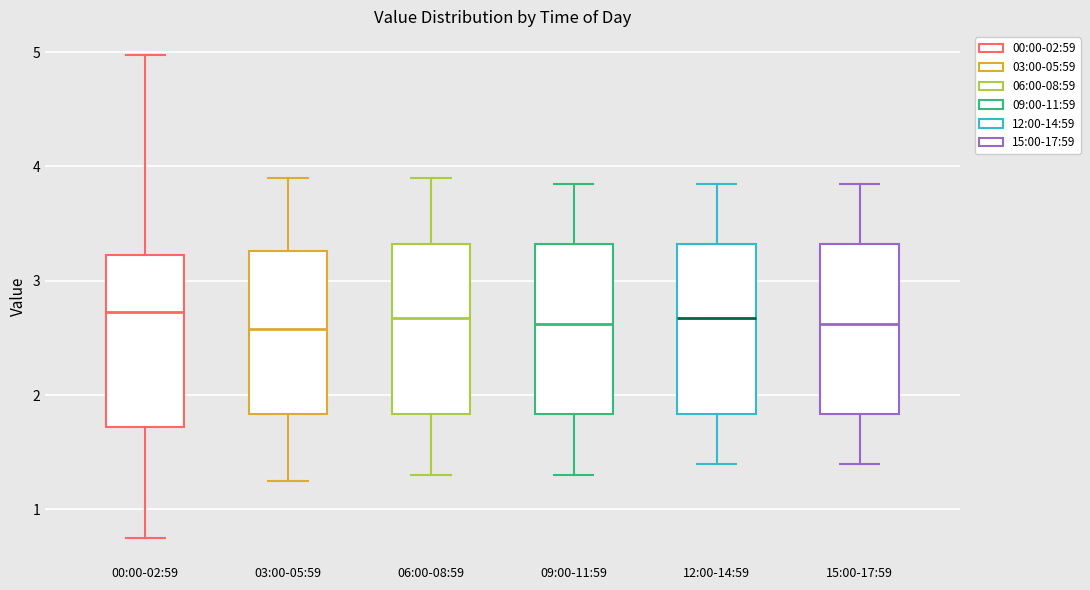

Where does the lower whisker of the box for 06:00-08:59 end on the y-axis? The values are not printed on the chart, so give them approximately, as read against the axis.

1.3